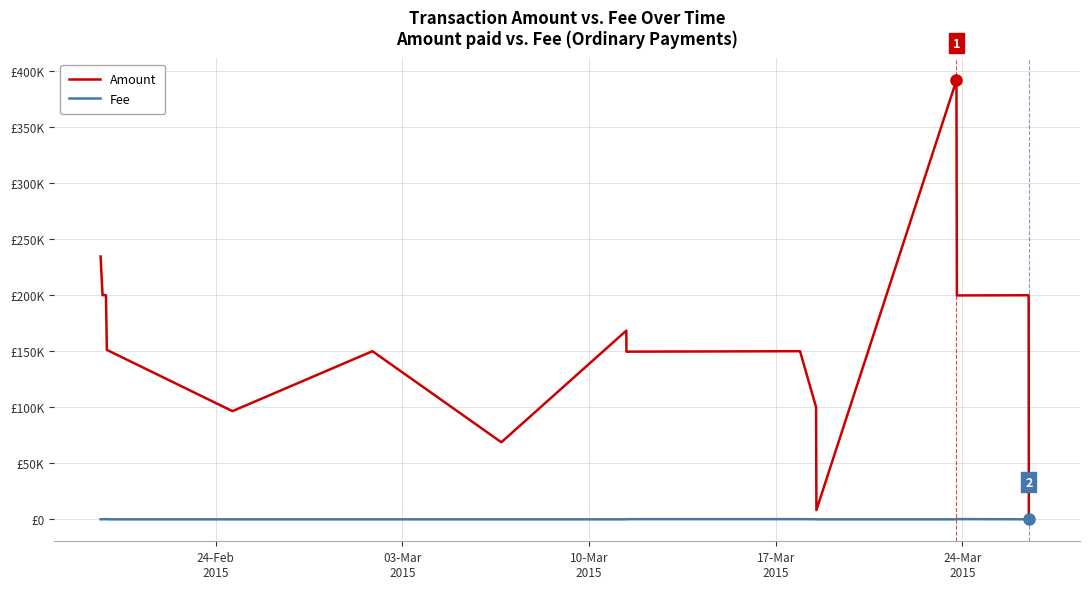

What are all the series names shown in the legend?

Amount, Fee